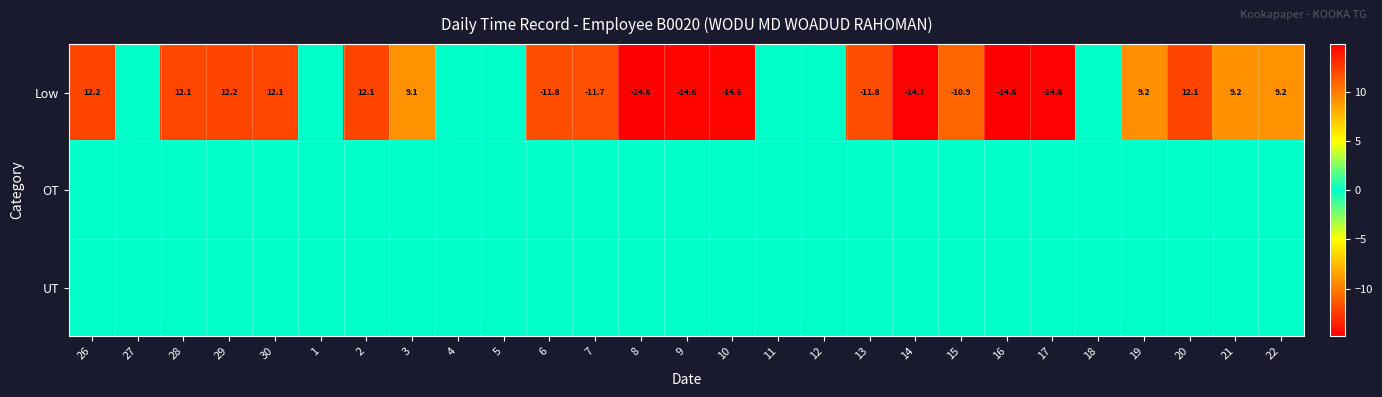

Which series has the largest range (max minus min)?

Low